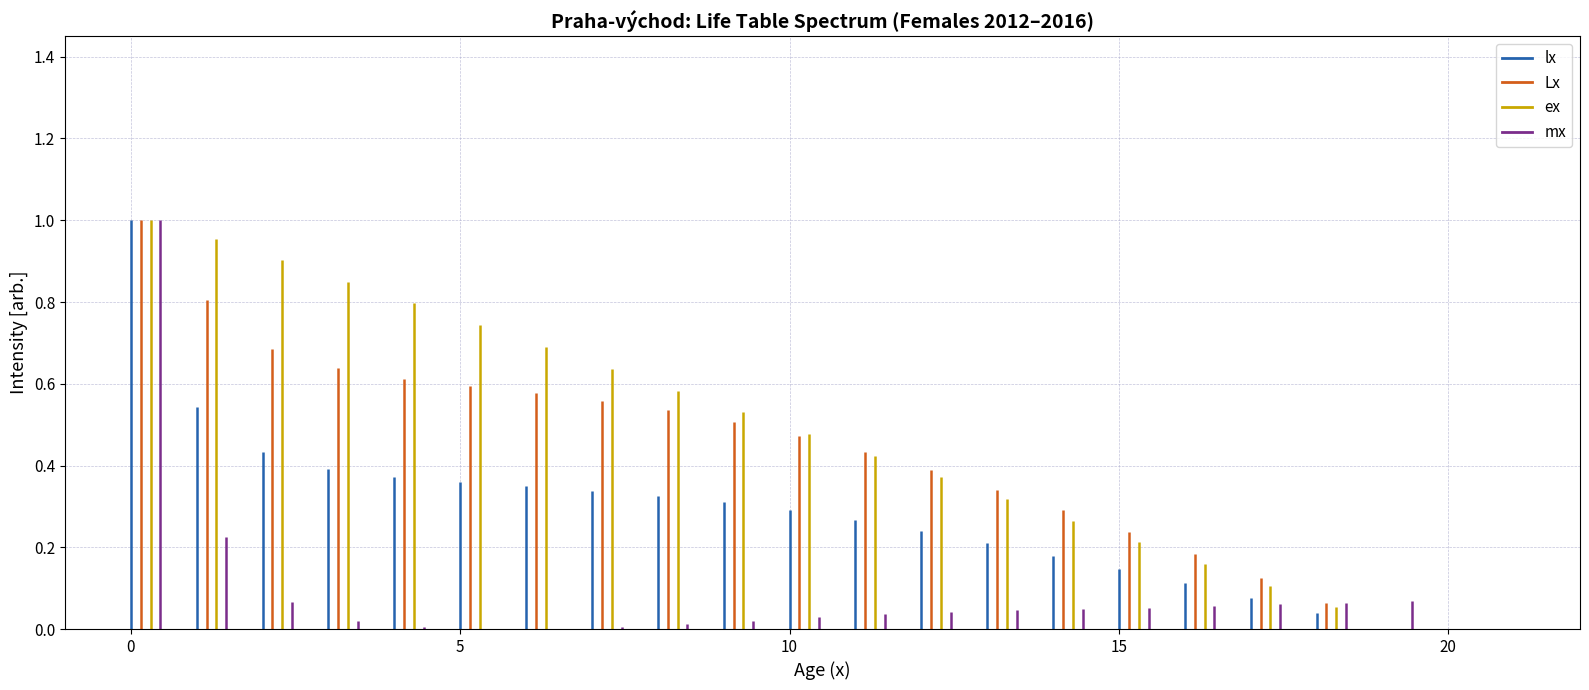

Is it true that Lx equals 1 at −5?

False